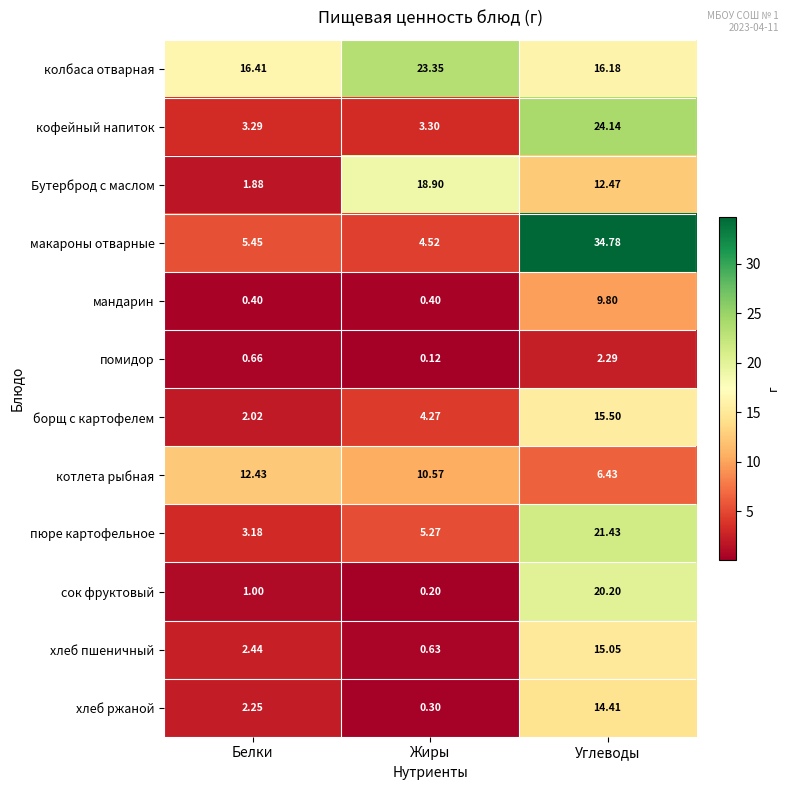

Rank the categories by пюре картофельное value from highest to lowest.

Углеводы, Жиры, Белки